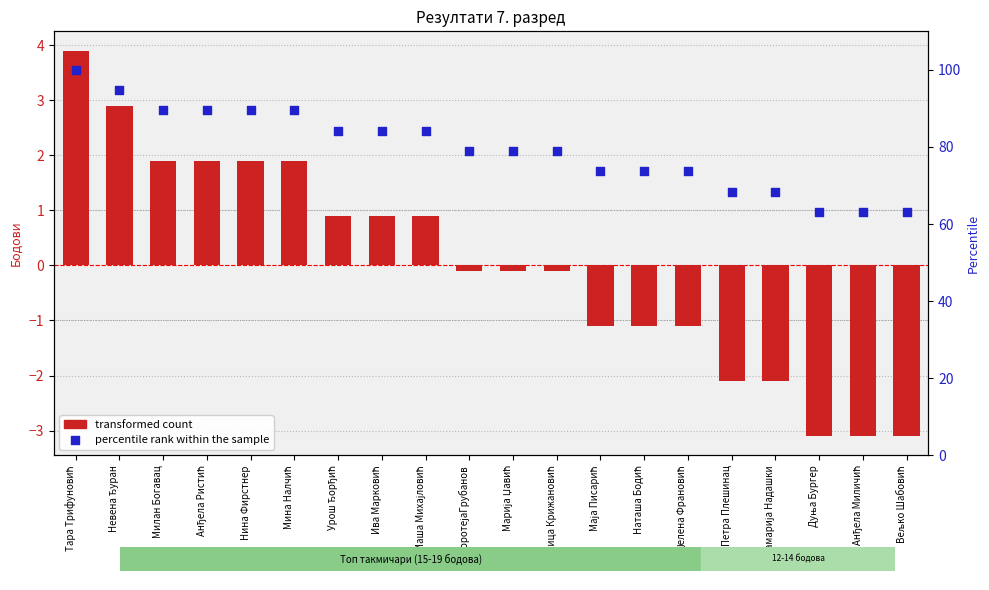

At which category is the sum across all series the highest?

Тара Трифуновић